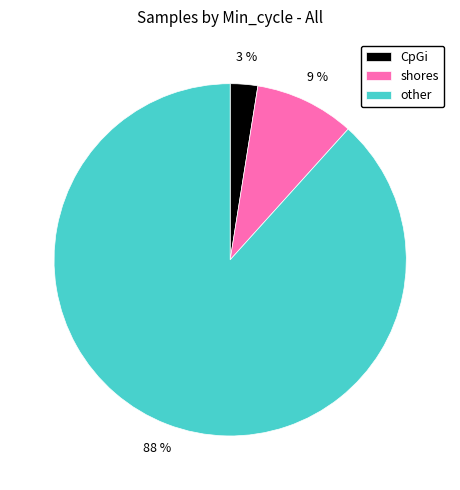

Count the number of slices in the pie.

3